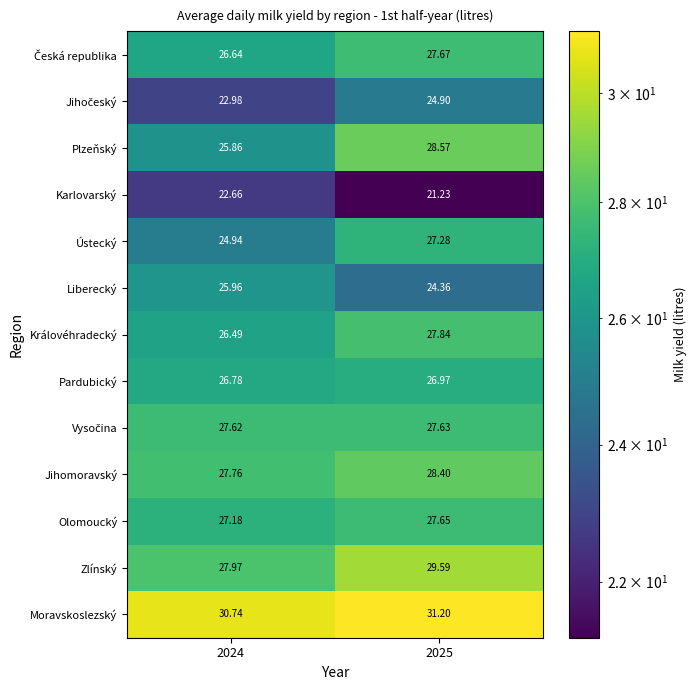

What is the spread (max minus min) of values at 2025?

10.0